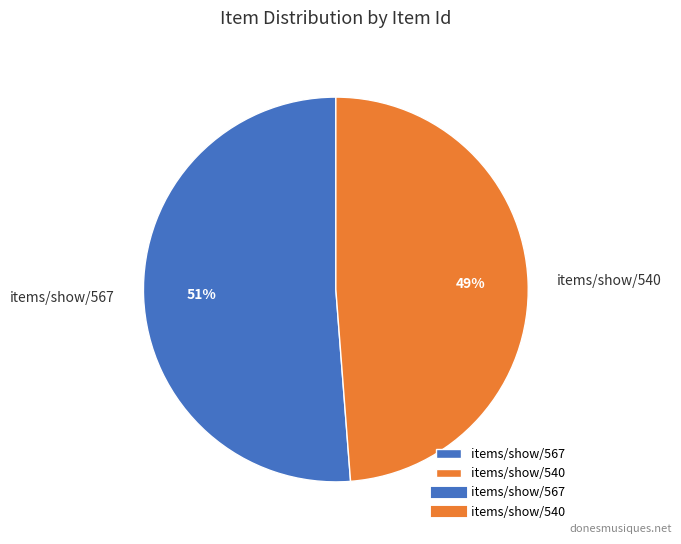

What is the ratio of the value at items/show/540 to the value at items/show/567?

1.0